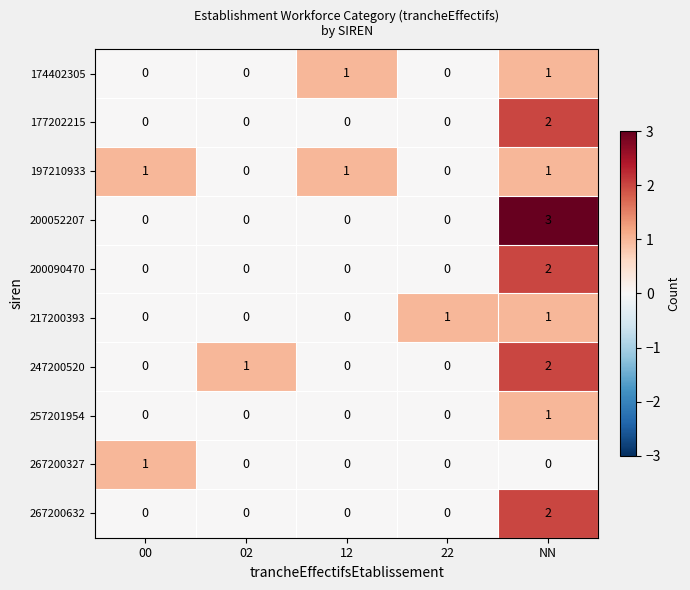

The value of 247200520 at 22 is -1. True or false?

False